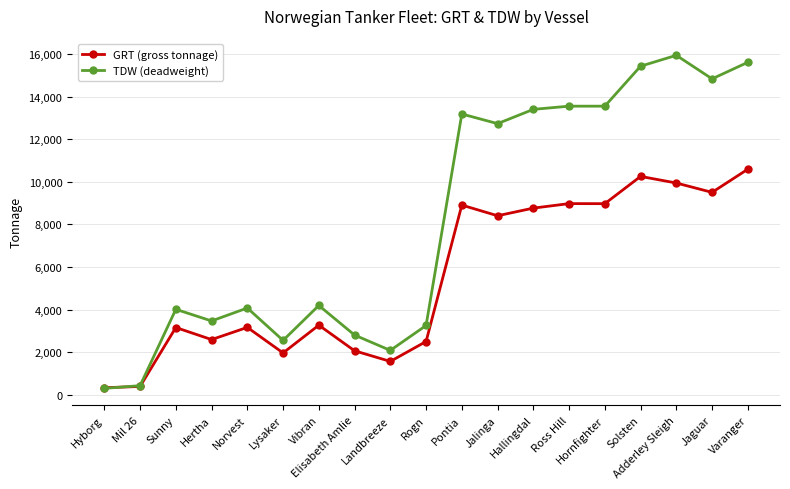

Rank the series by their maximum value, from highest to lowest.

TDW (deadweight), GRT (gross tonnage)